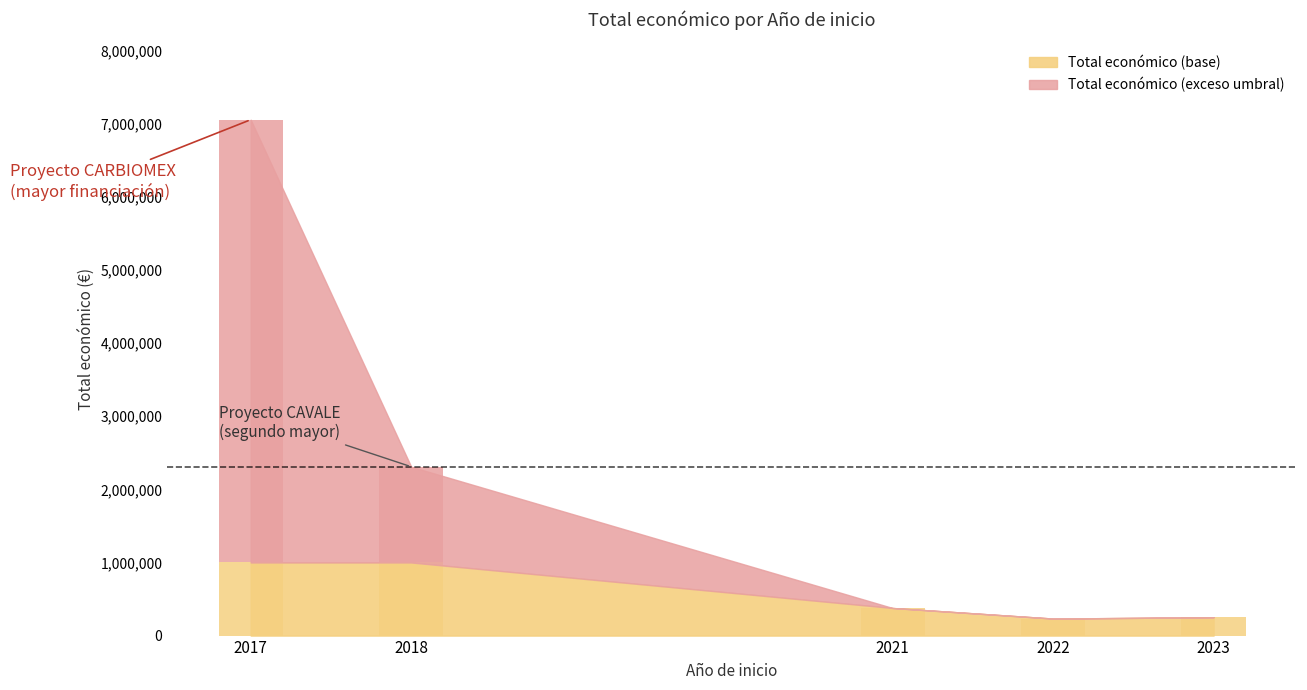

Reading left to right, extract all data points from this chart.

2017=6056709	2018=1310026	2021=0	2022=0	2023=0